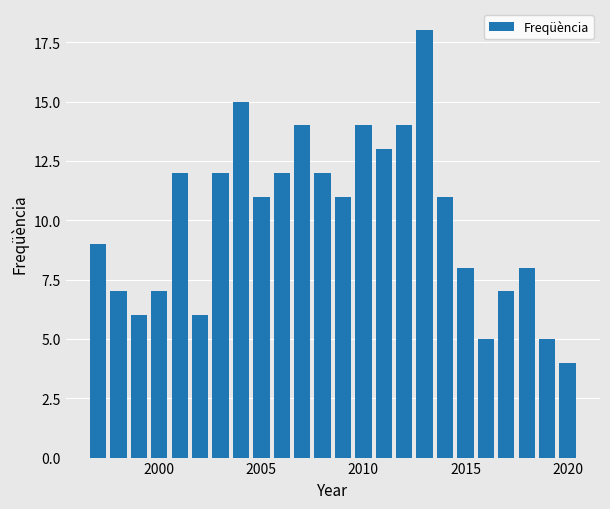

What is the difference between the maximum and minimum values?

14